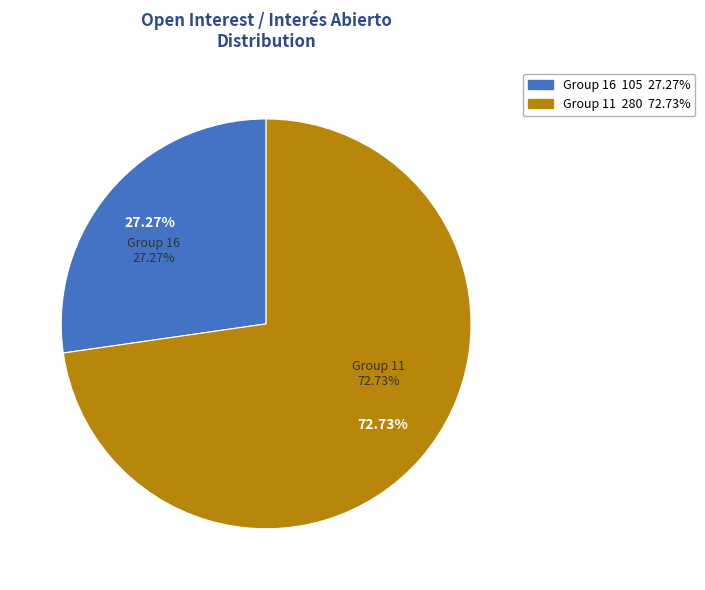

True or false: 11 accounts for 87% of the total.

False